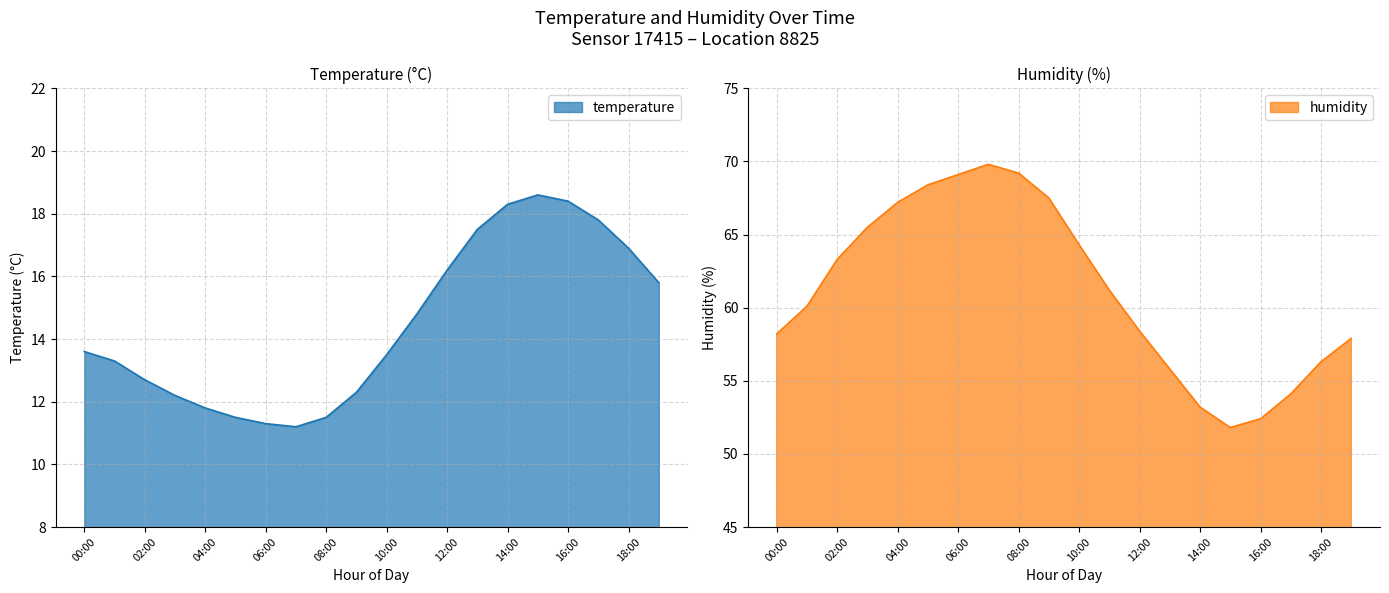

What is the label of the 3rd point from the left?

02:00